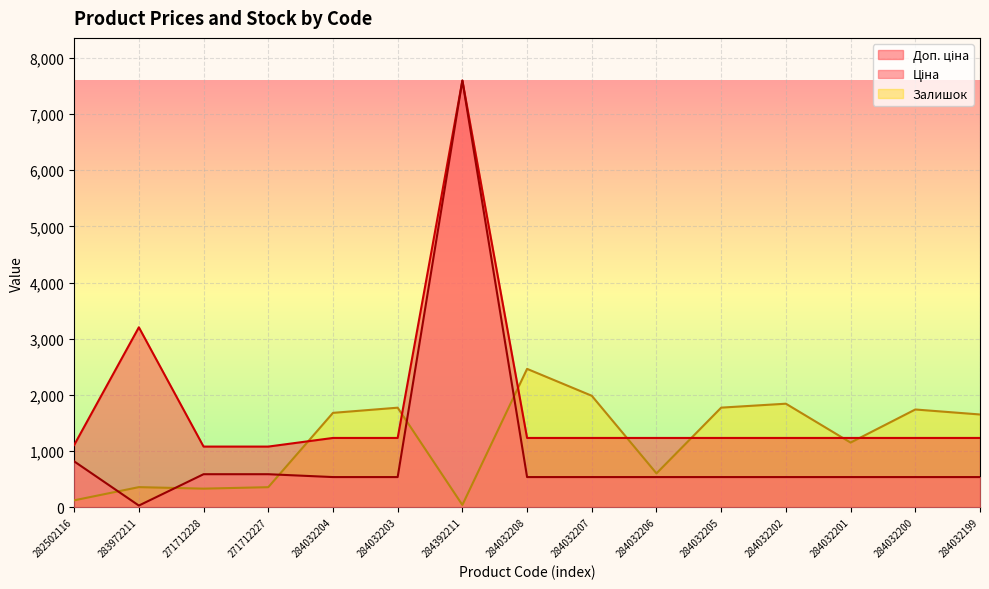

Rank the series by their average value, from lowest to highest.

Ціна, Залишок, Доп. ціна